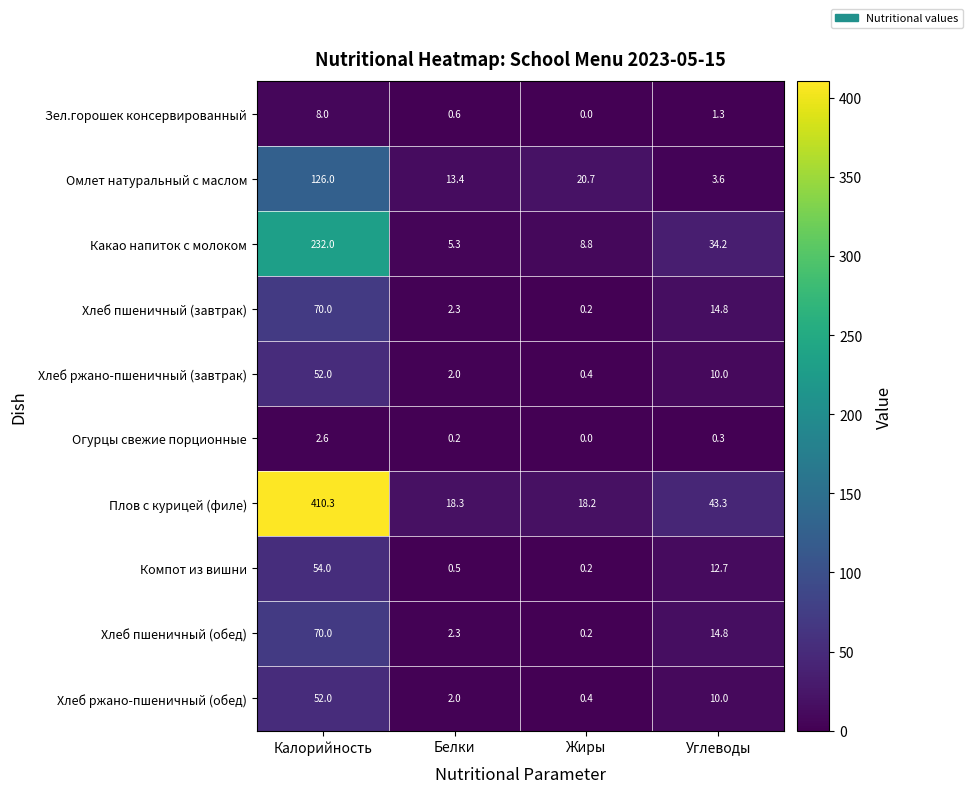

What is the difference between the maximum and second lowest values in the Омлет натуральный с маслом series?

112.6